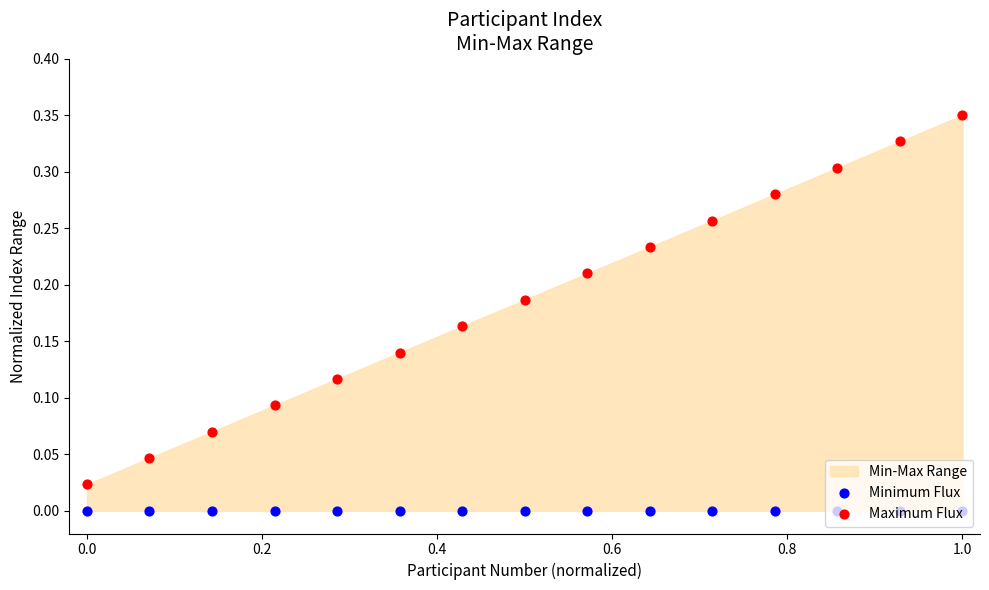

Which series has the widest spread of Y values?

Maximum Flux